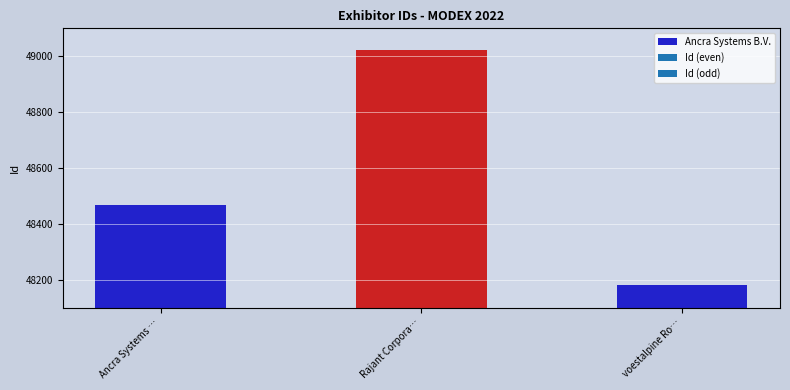

What is the difference between the maximum and minimum values?

841